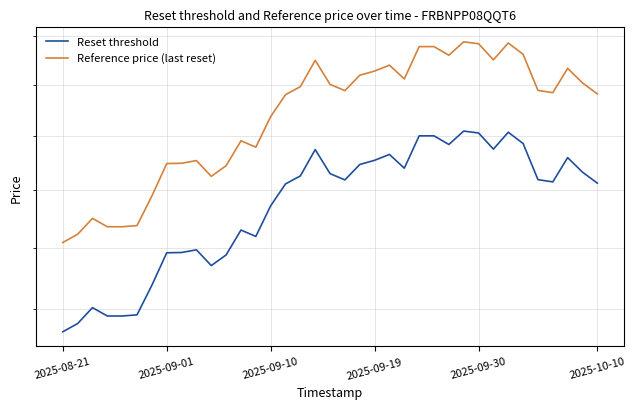

True or false: Reset threshold and Reference price (last reset) cross at least once.

False